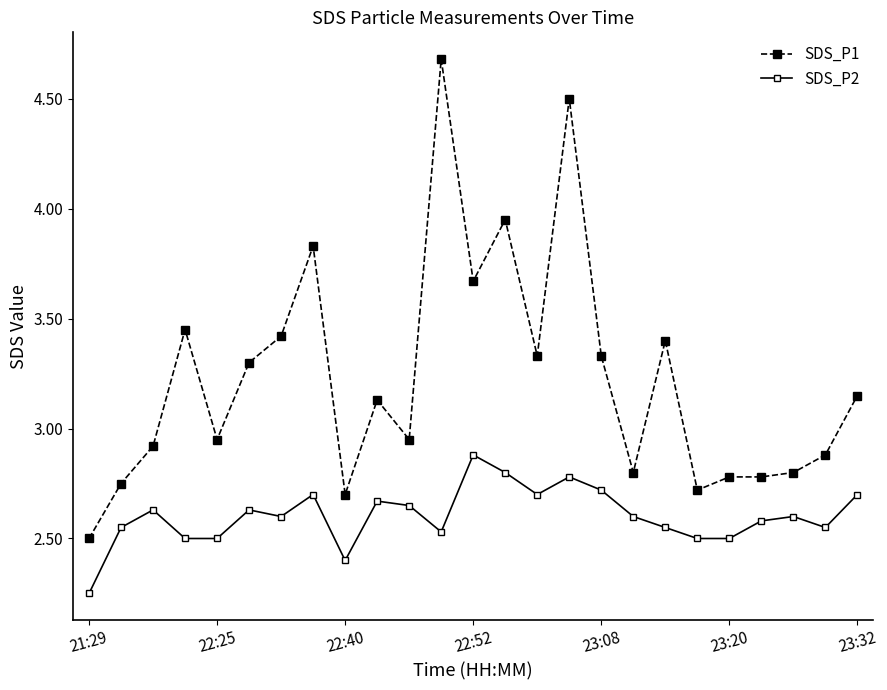

What is the difference between the maximum and second lowest values in the SDS_P2 series?

0.5